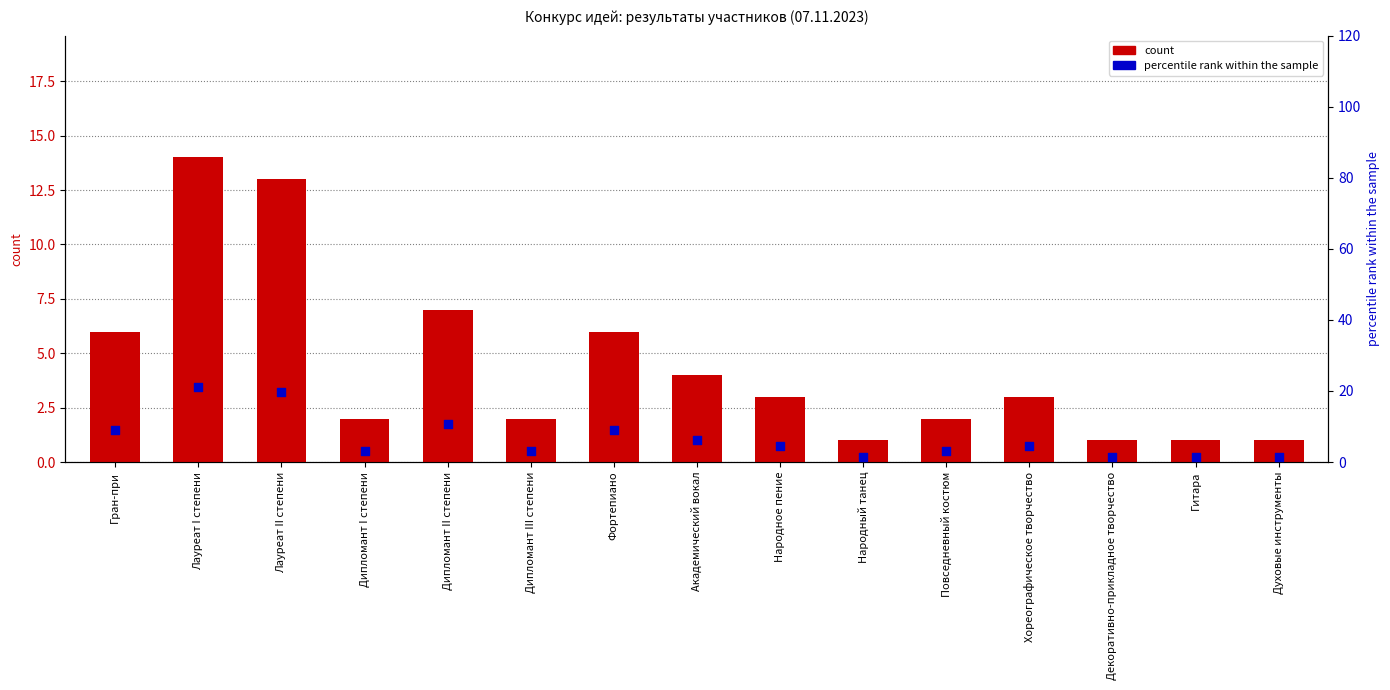

Which series reaches the minimum Y coordinate?

count